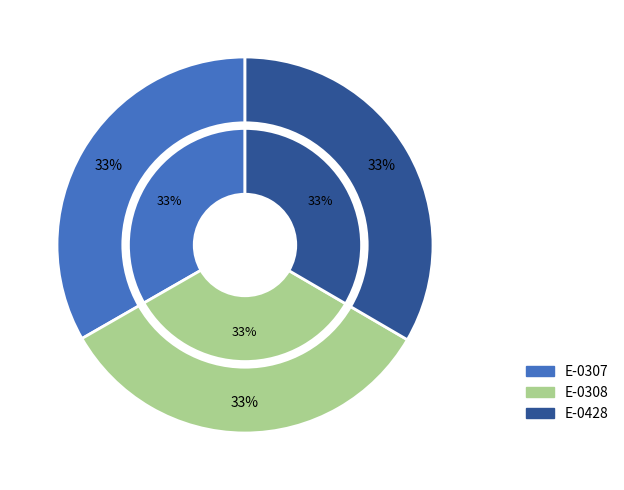

Is there a majority slice in this chart?

No